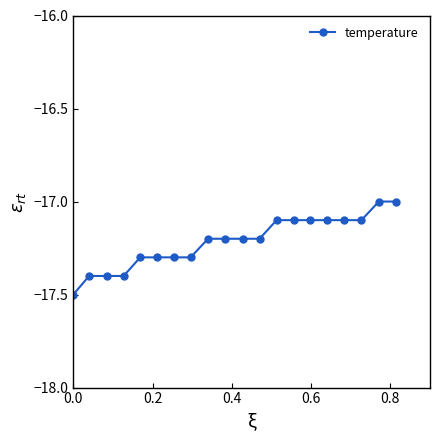

What is the greatest value displayed?

-17.0